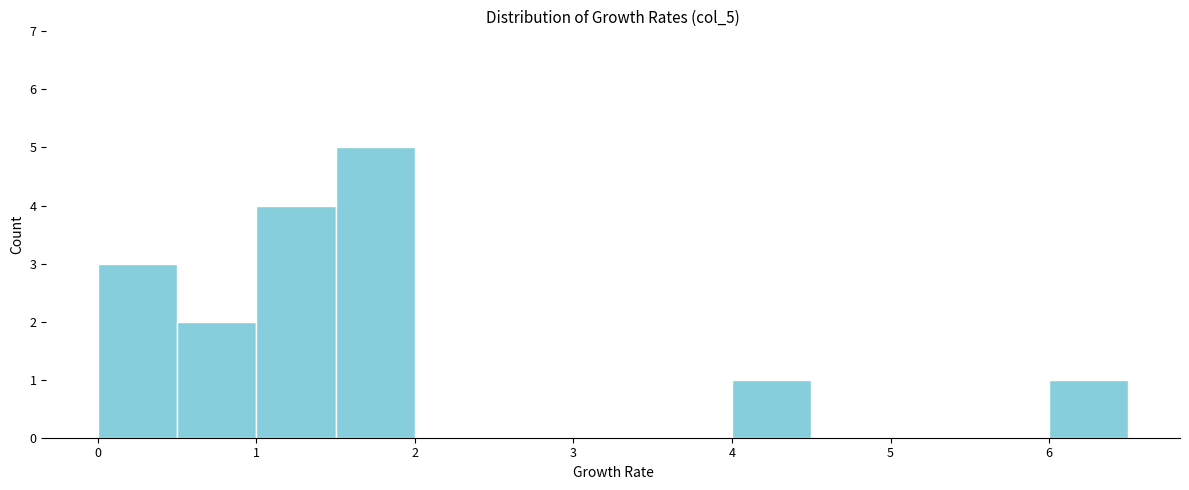

Reading left to right, transcribe this chart: for each bar, give the range it covers on the x-axis and its height. The values are not printed on the chart, so give them approximately, as read against the axis.

0.0 to 0.5: 3
0.5 to 1.0: 2
1.0 to 1.5: 4
1.5 to 2.0: 5
2.0 to 2.5: 0
2.5 to 3.0: 0
3.0 to 3.5: 0
3.5 to 4.0: 0
4.0 to 4.5: 1
4.5 to 5.0: 0
5.0 to 5.5: 0
5.5 to 6.0: 0
6.0 to 6.5: 1